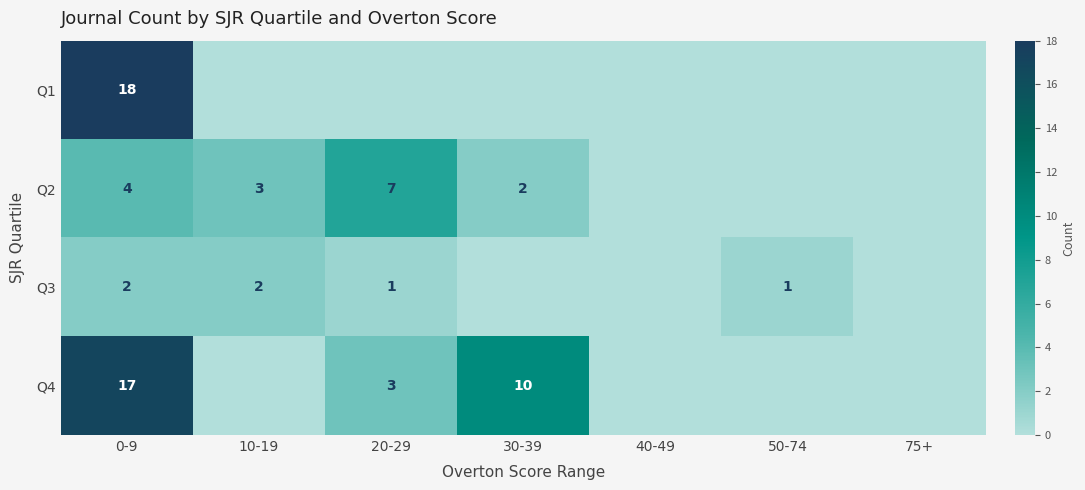

Is it true that Q2 equals 7 at 0-9?

False